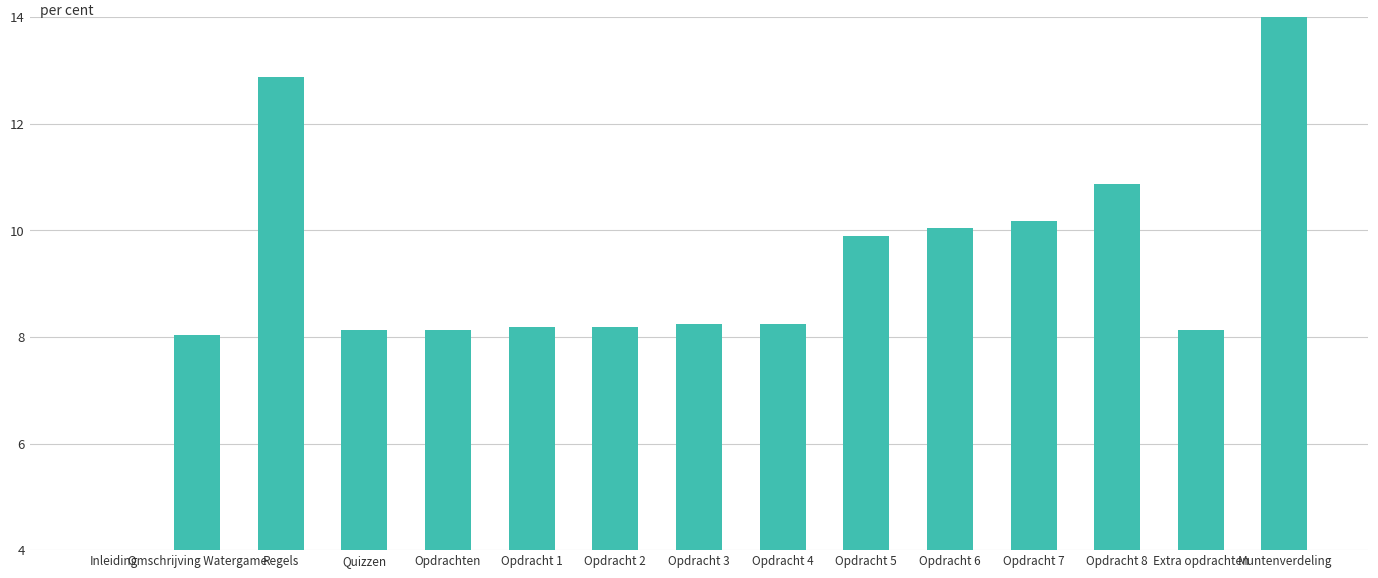

What is the difference between the values at Opdracht 2 and Opdracht 6?

1.9